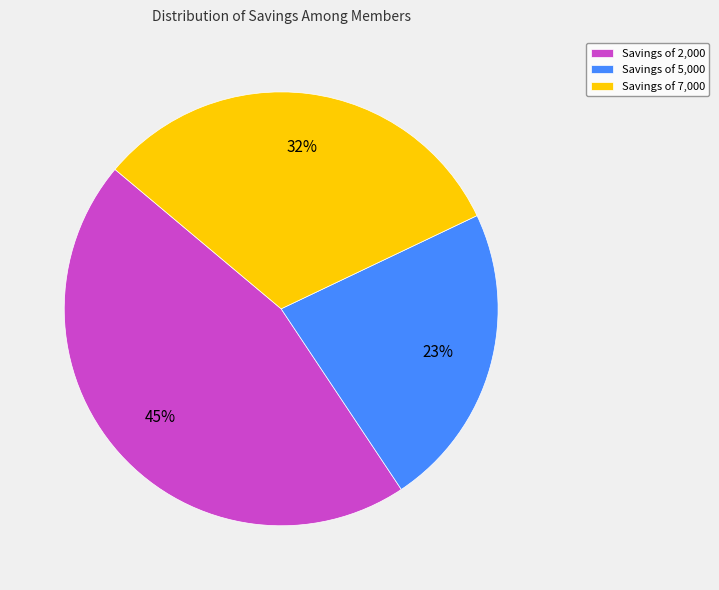

How many slices are in this pie chart?

3